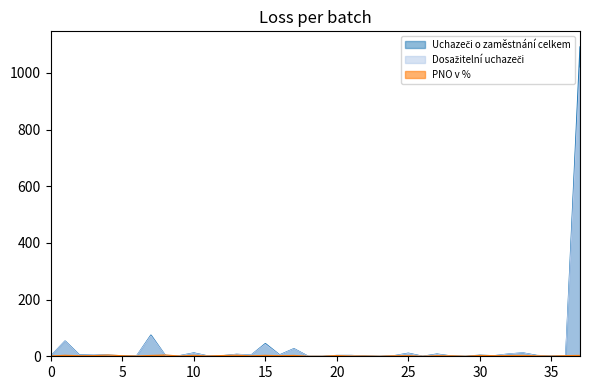

How many values in the Dosažitelní uchazeči series exceed 3?

16